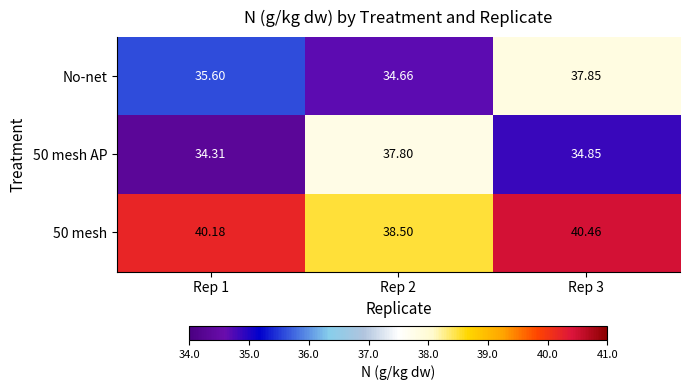

How many data points in 50 mesh are above 40?

2